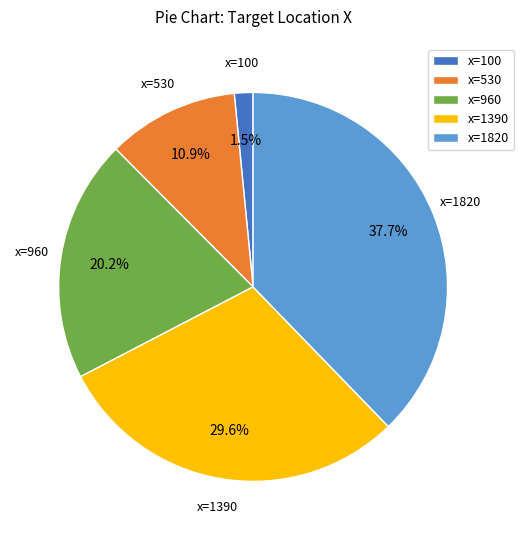

Approximately how many times larger is the value at x=1820 compared to x=960?

1.9